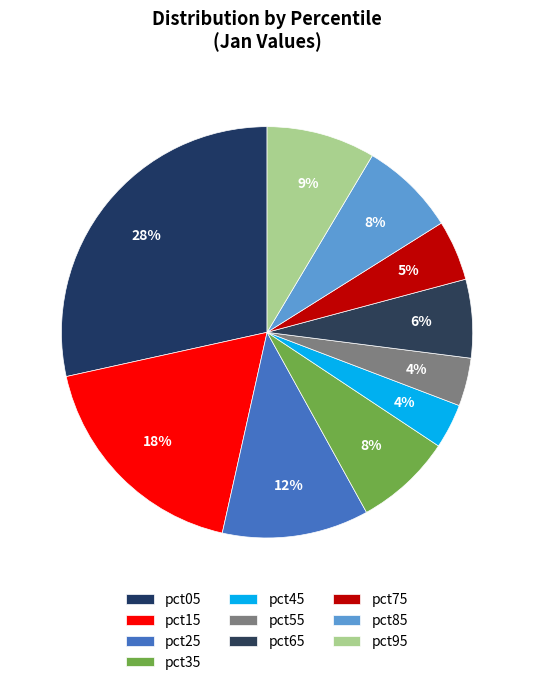

To the nearest percent, what percentage of the pie is pct25?

12%